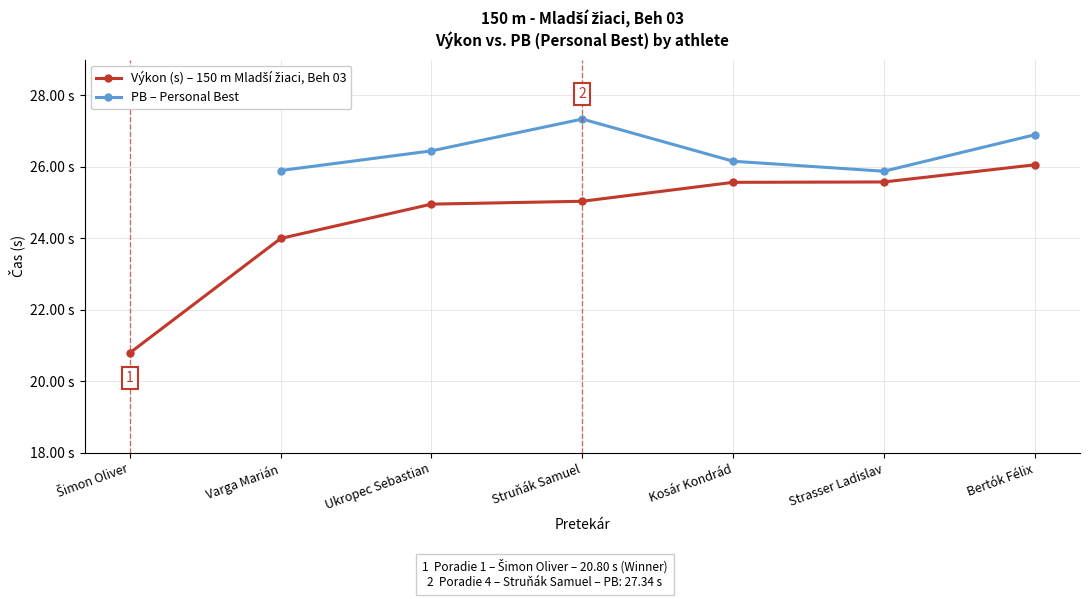

True or false: PB – Personal Best and Výkon (s) – 150 m Mladší žiaci, Beh 03 cross at least once.

False